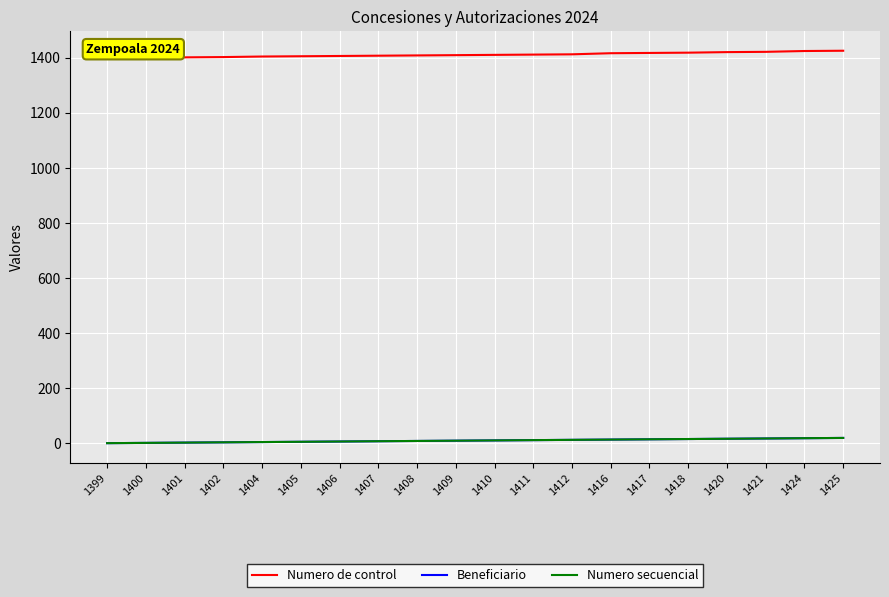

Reading left to right, extract all data points from this chart.

Numero de control: 1399	1400	1401	1402	1404	1405	1406	1407	1408	1409	1410	1411	1412	1416	1417	1418	1420	1421	1424	1425
Beneficiario: 1	2	3	4	5	6	7	8	9	10	11	12	13	14	15	16	17	18	19	20
Numero secuencial: 1	2	3	4	5	6	7	8	9	10	11	12	13	14	15	16	17	18	19	20